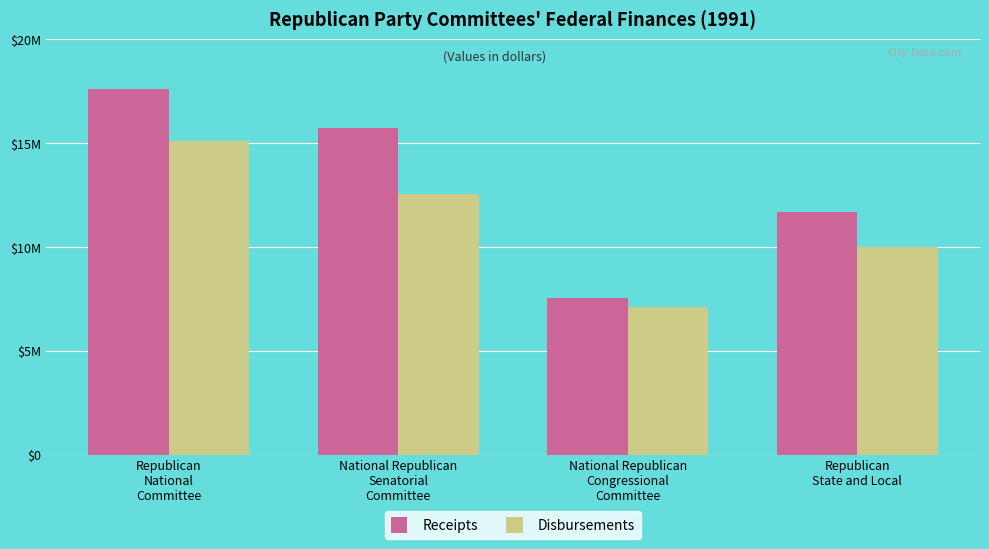

True or false: Receipts has a value of 11659325 at Republican
State and Local.

True